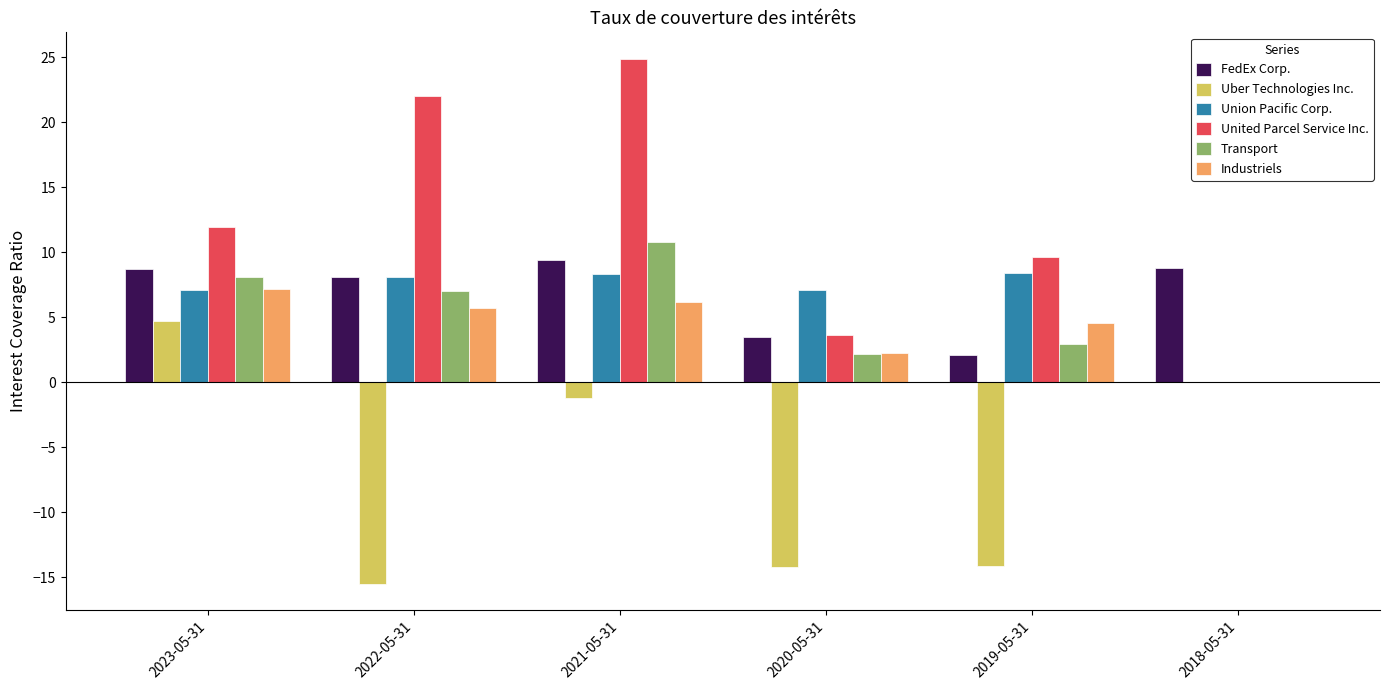

What is the sum of the Transport values at 2020-05-31 and 2018-05-31?

2.2